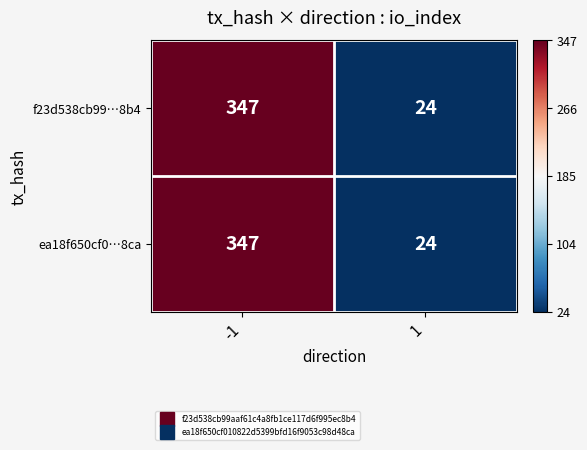

How many data points in ea18f650cf0…8ca are less than 347?

1